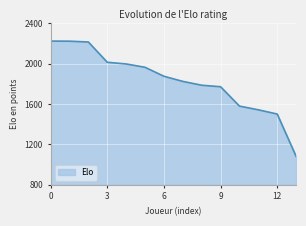

What is the maximum value shown in the chart?

2225